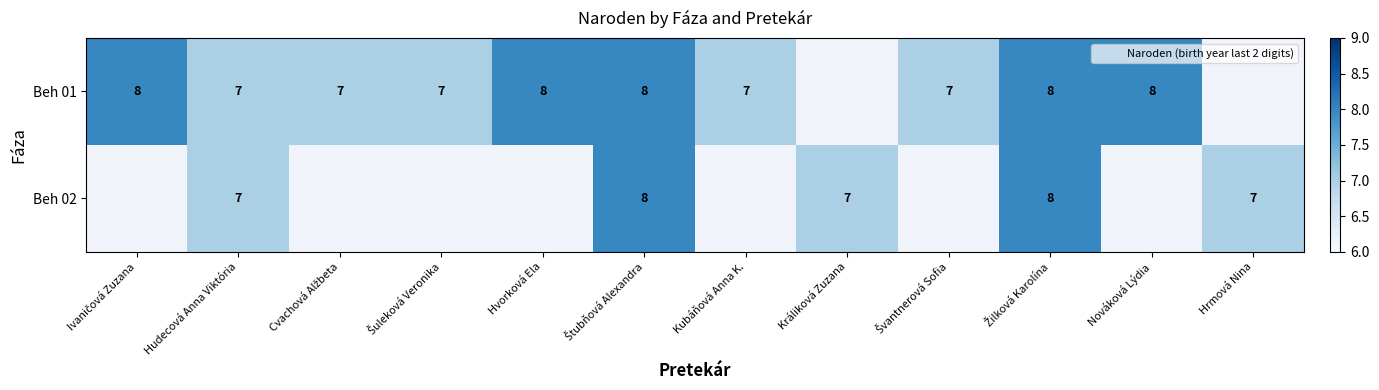

What is the smallest value displayed?

7.0